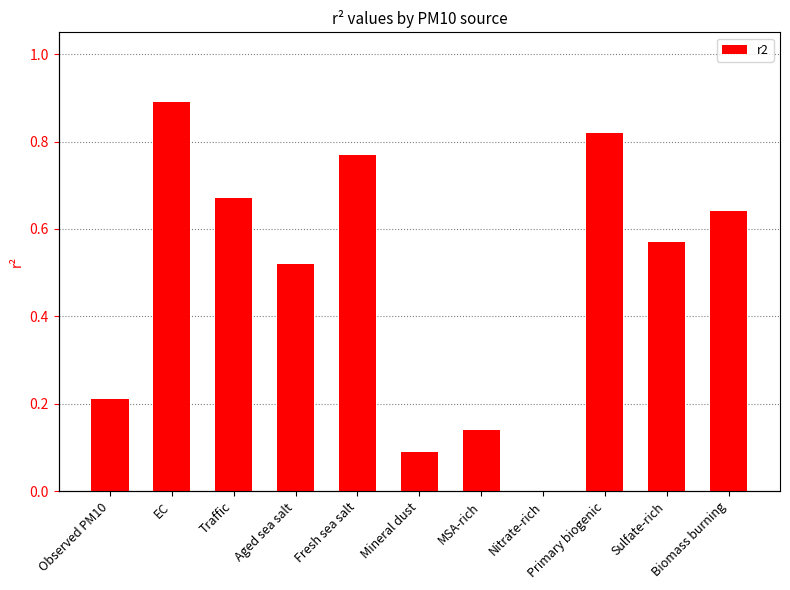

Which category has the lowest value across all series?

Nitrate-rich